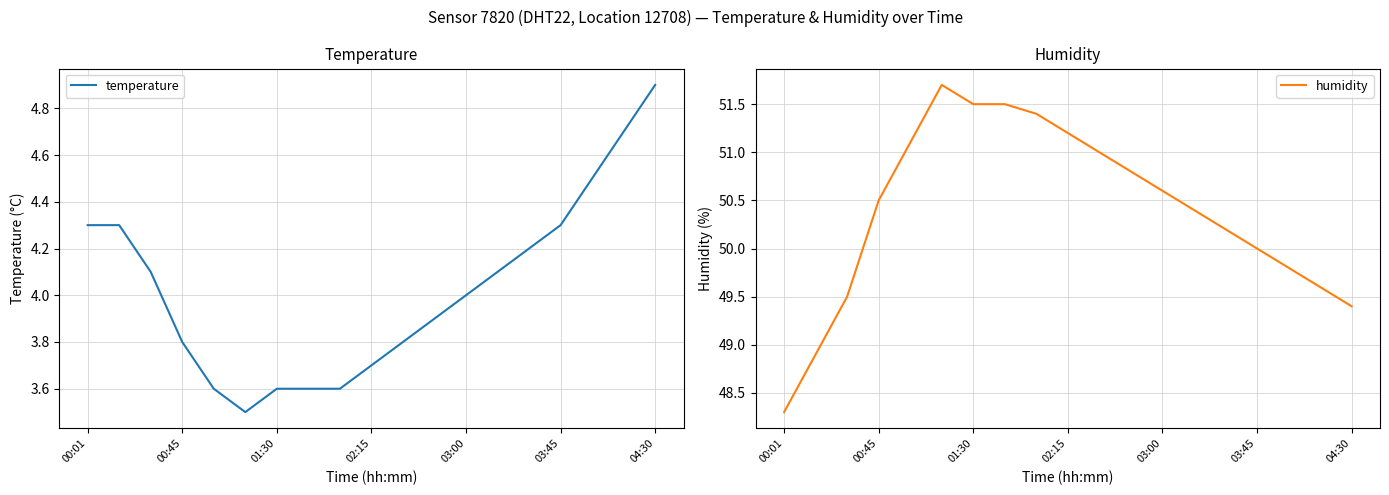

True or false: temperature has a value of 1.0 at 02:15.

False